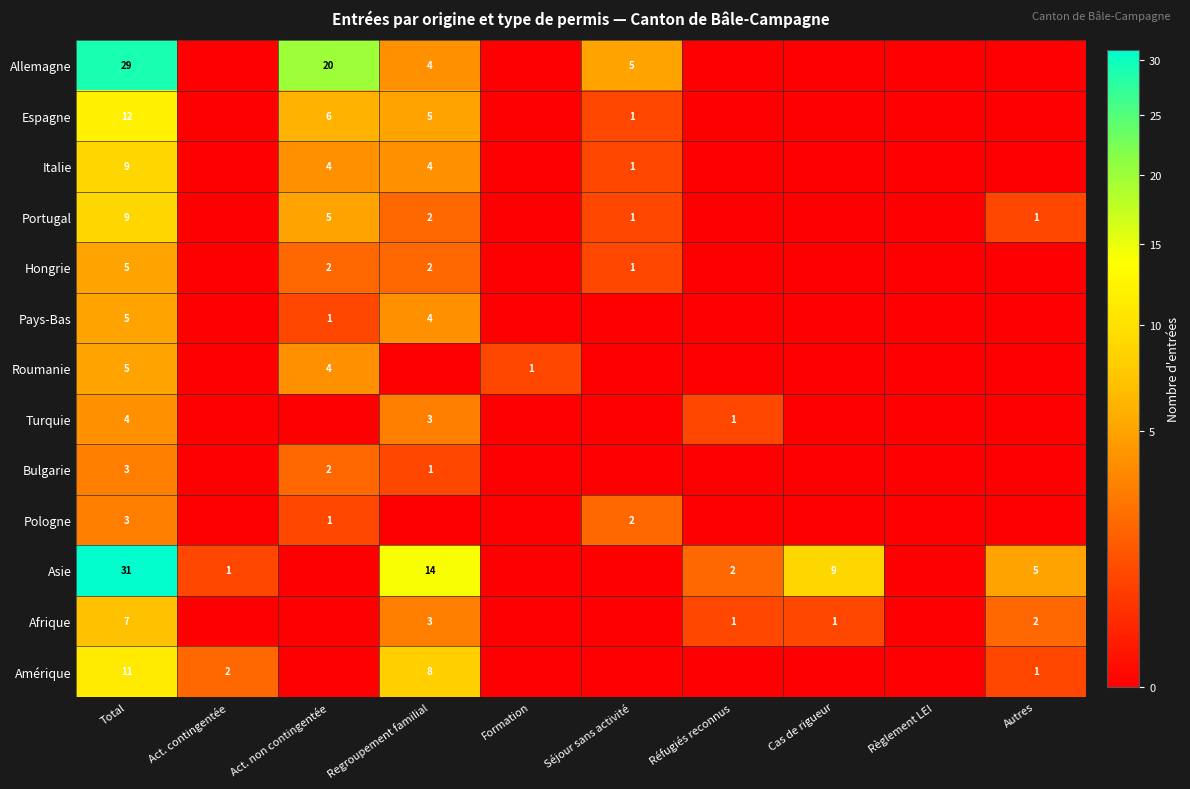

Is it true that Amérique equals 11 at Regroupement familial?

False